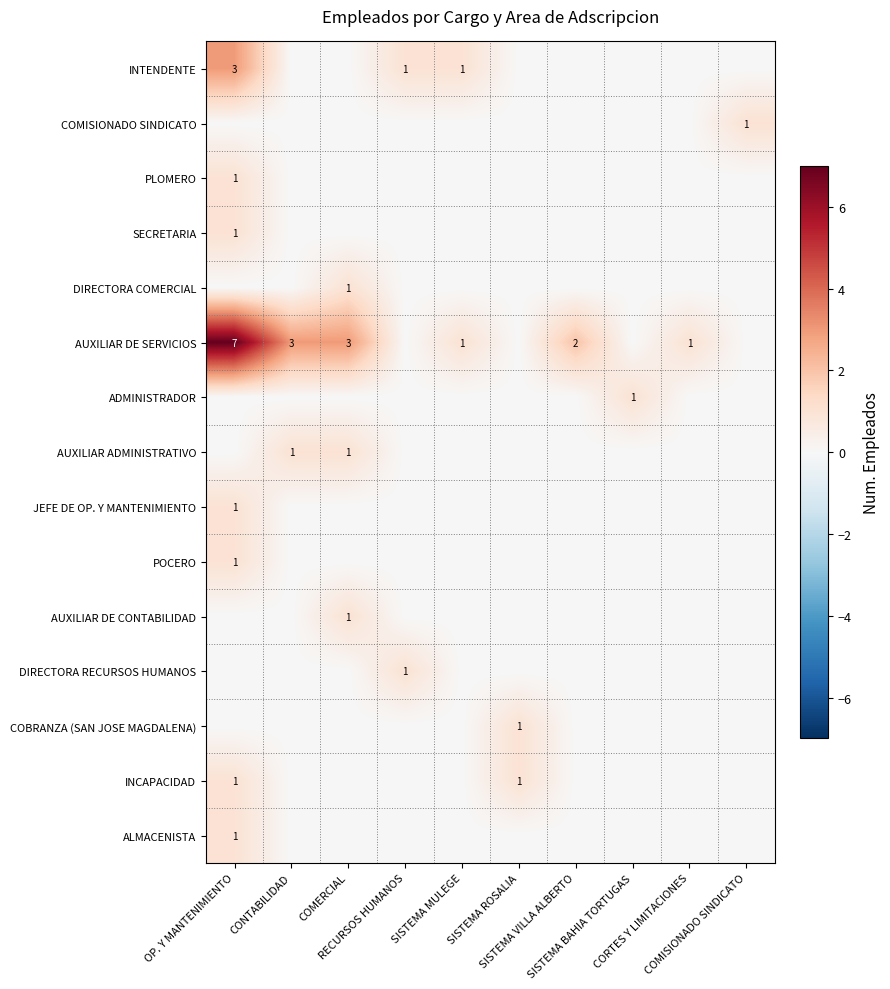

What is the difference between the maximum and minimum values in the AUXILIAR DE CONTABILIDAD series?

1